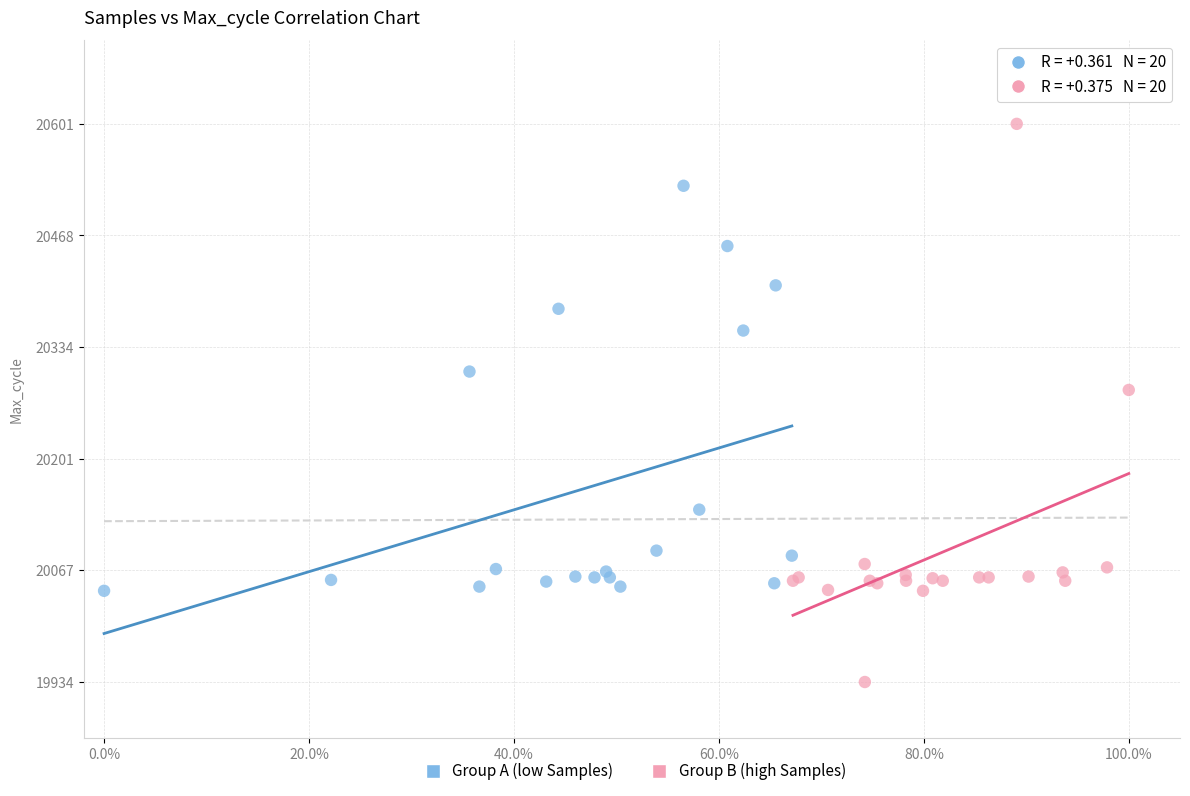

What are all the series names shown in the legend?

Group A (low Samples), Group B (high Samples)